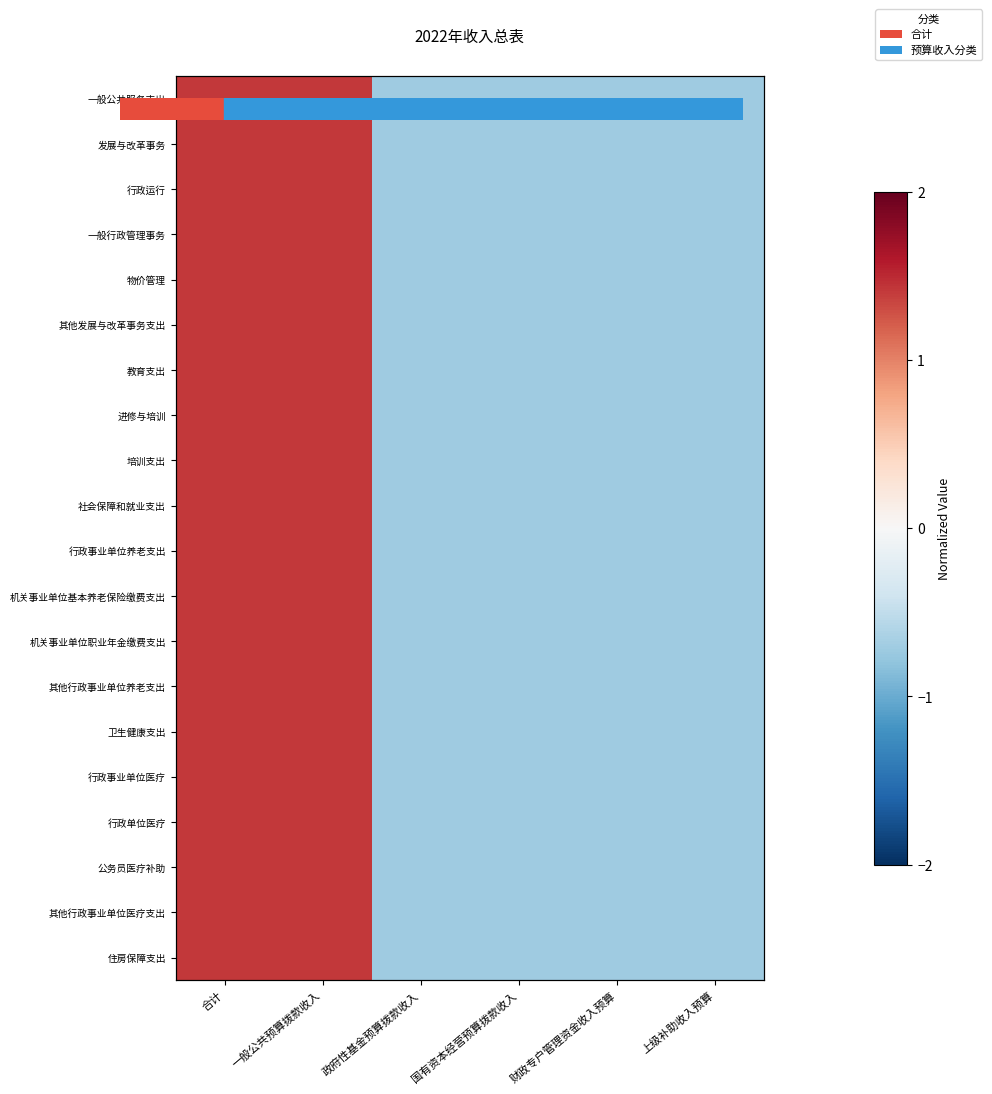

What value does the 培训支出 series have at 一般公共预算拨款收入?

1.4